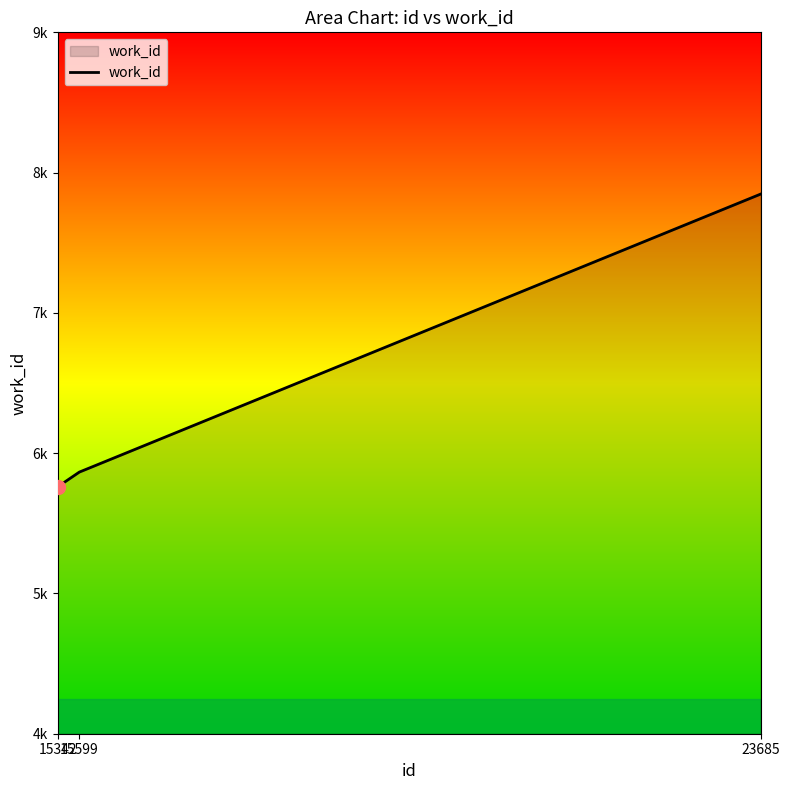

List the labels in order of value, largest first.

23685, 15599, 15342